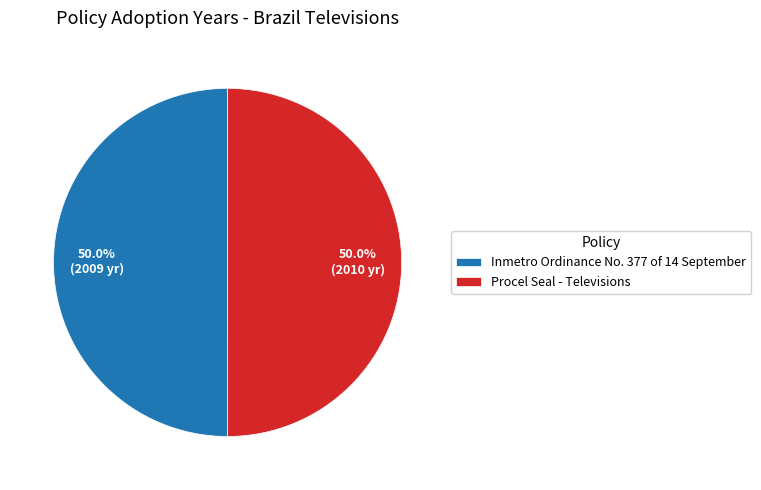

To the nearest percent, what is the average slice percentage?

50%